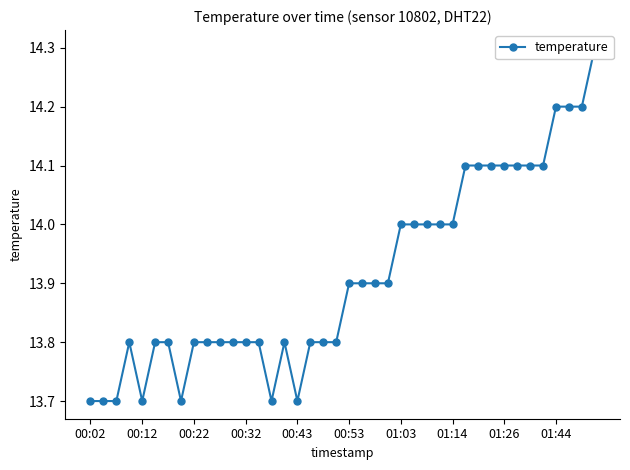

What value does the data have at 13?

13.8